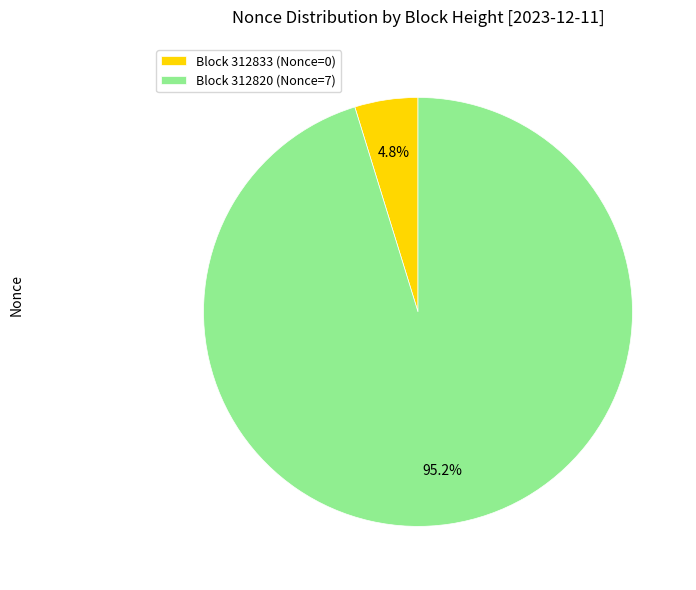

How many segments does this pie chart have?

2